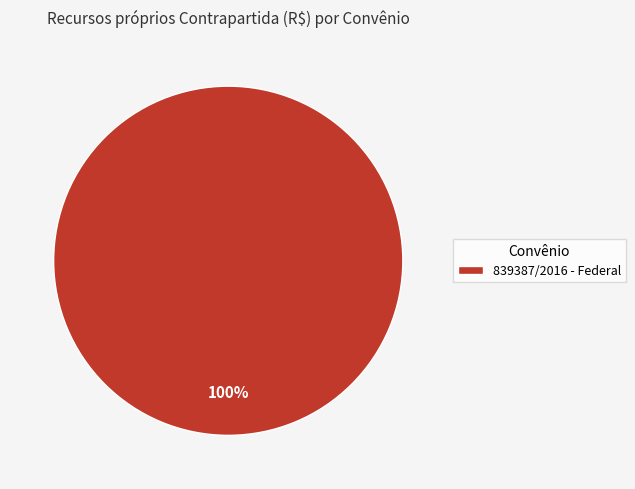

How many segments does this pie chart have?

1